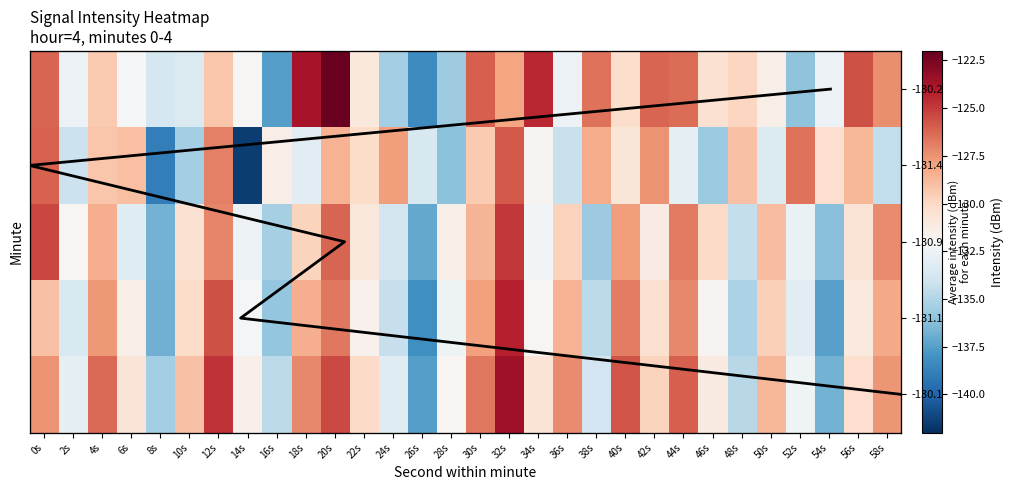

Between 22s and 54s, which series saw the biggest shift?

4